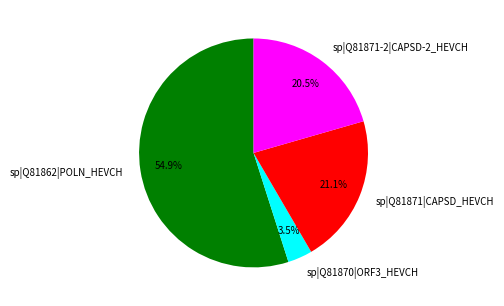

Which slice is the smallest?

sp|Q81870|ORF3_HEVCH